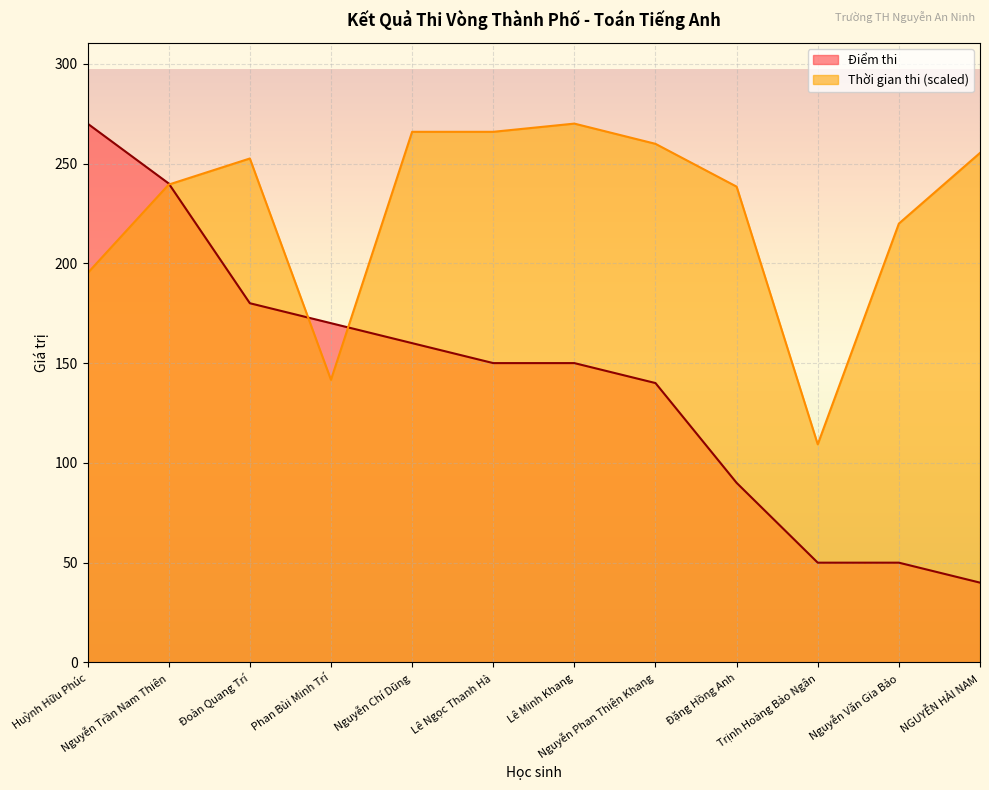

How many lines are shown in the chart?

2